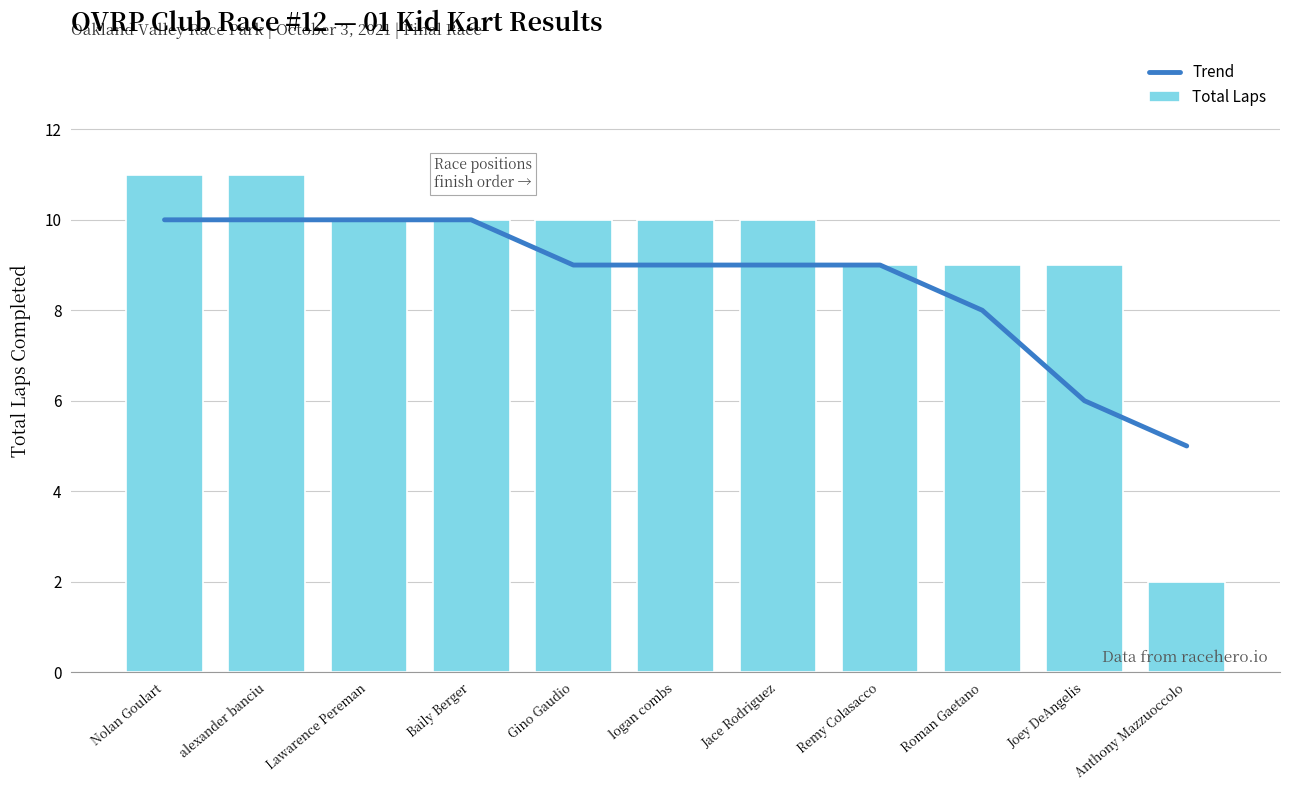

Is the value of Total Laps at alexander banciu greater than the value of Trend at Jace Rodriguez?

Yes